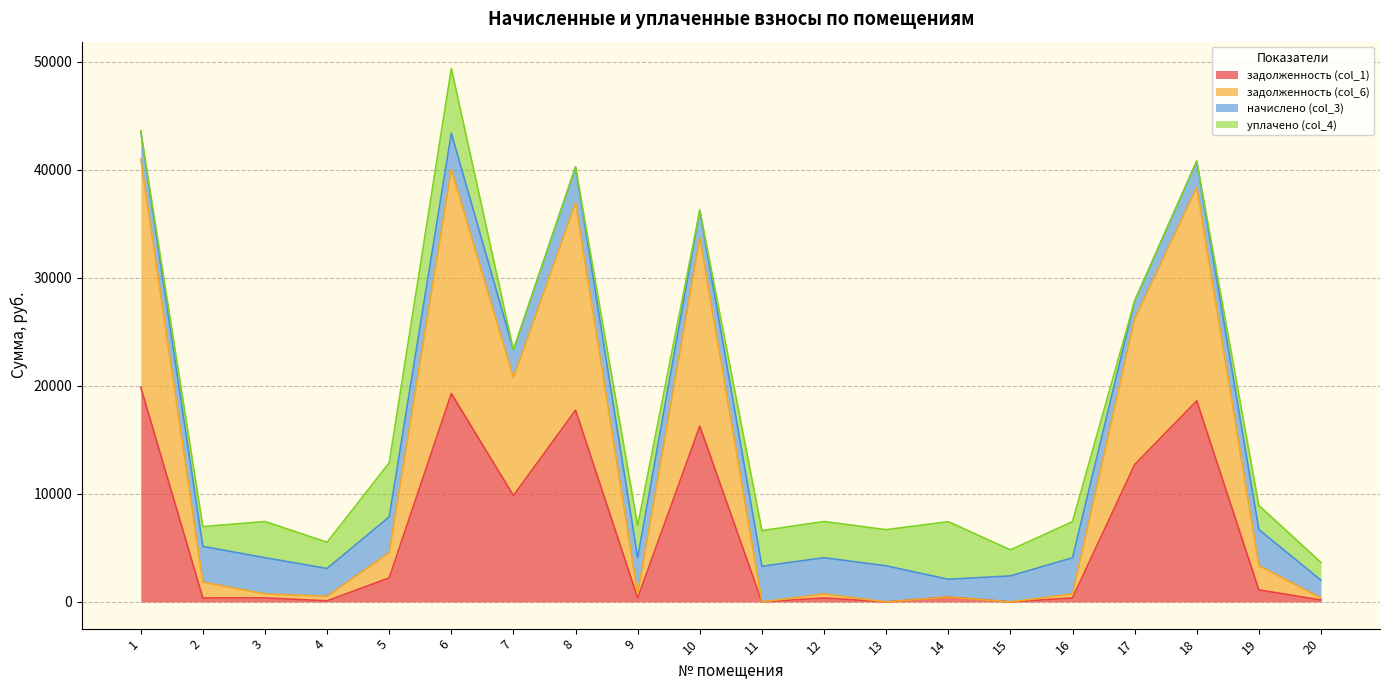

The задолженность (col_6) series shows 4573.6 at 5. True or false?

True